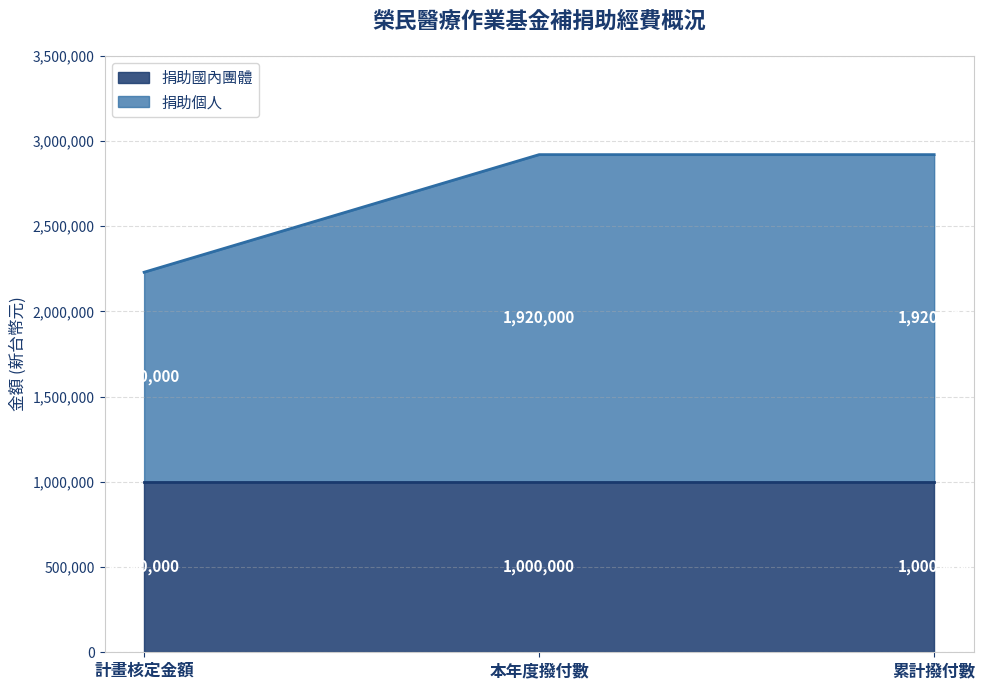

List the labels in order of value, largest first.

本年度撥付數, 累計撥付數, 計畫核定金額